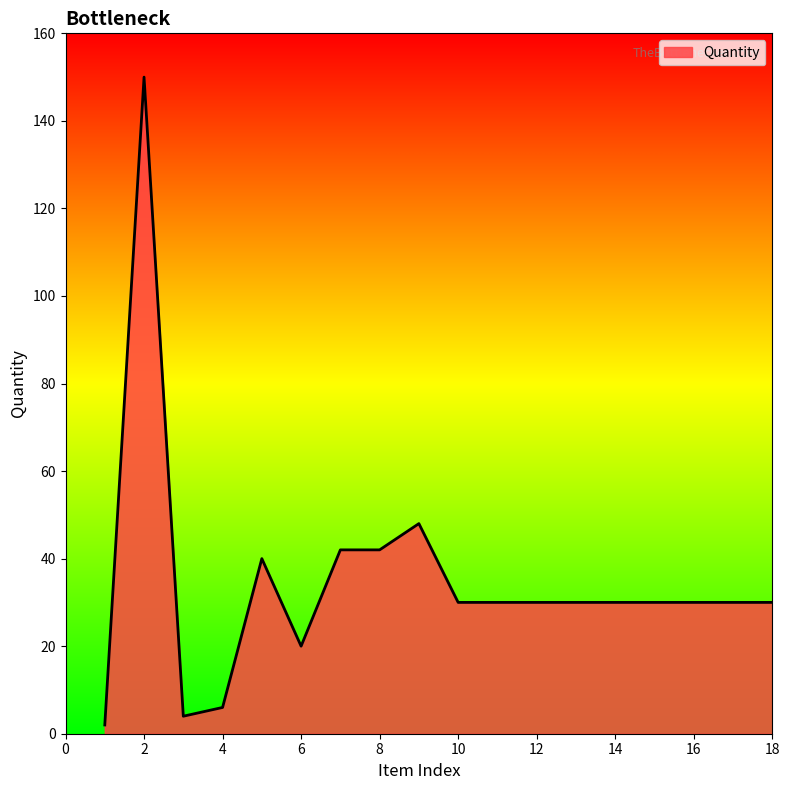

What is the difference between the maximum and minimum values?

148